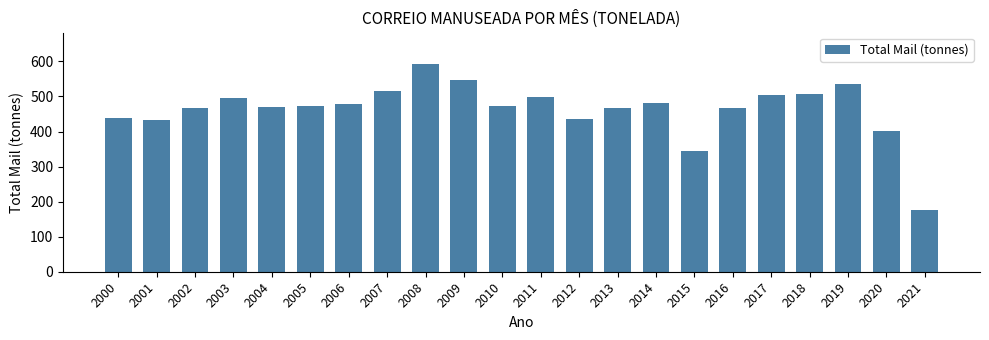

What value does the data have at 2021?

176.9